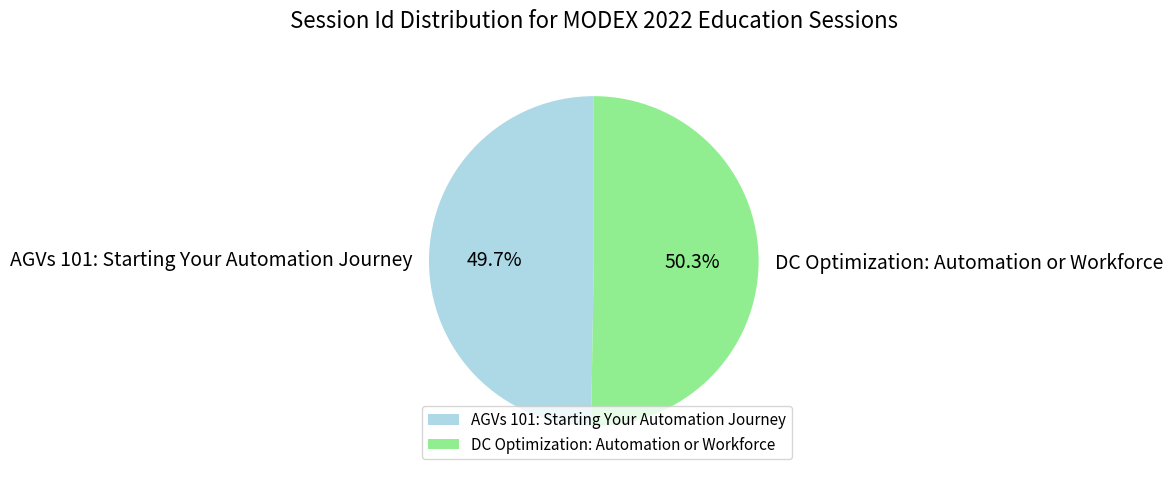

Is it true that DC Optimization: Automation or Workforce is 36% of the pie?

False